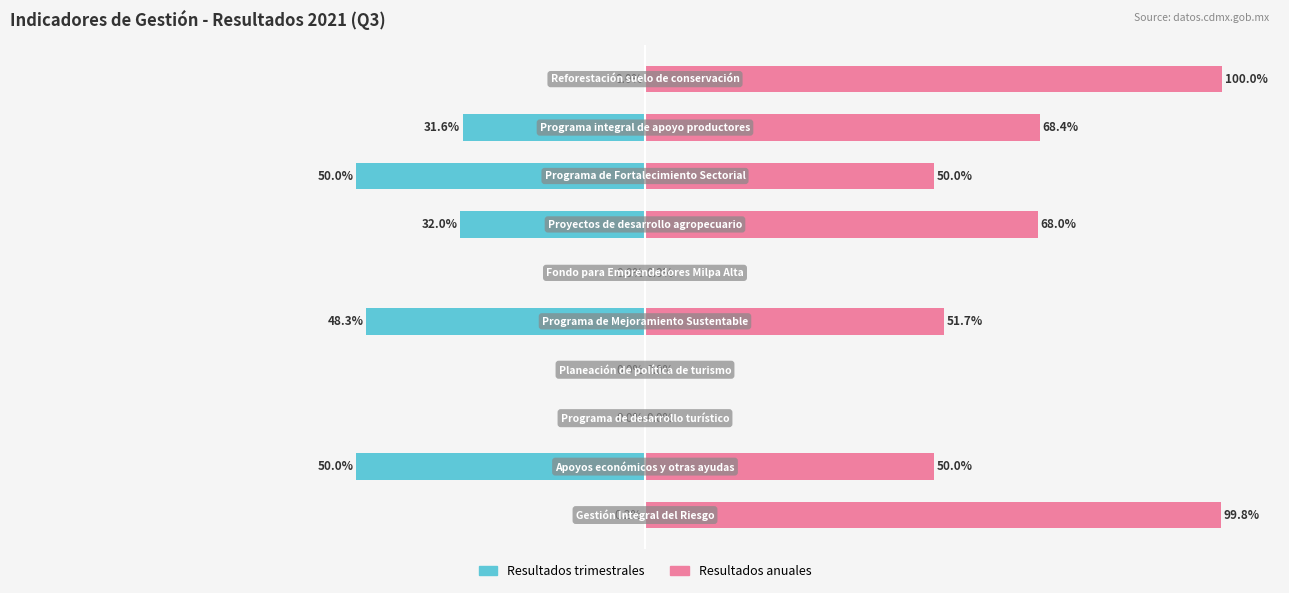

Reading left to right, extract all data points from this chart.

Resultados trimestrales: 0=-0.2	1=-50.0	2=0.0	3=0.0	4=-48.3	5=0.0	6=-32.0	7=-50.0	8=-31.6	9=-0.0
Resultados anuales: 0=99.8	1=50.0	2=0.0	3=0.0	4=51.7	5=0.0	6=68.0	7=50.0	8=68.4	9=100.0